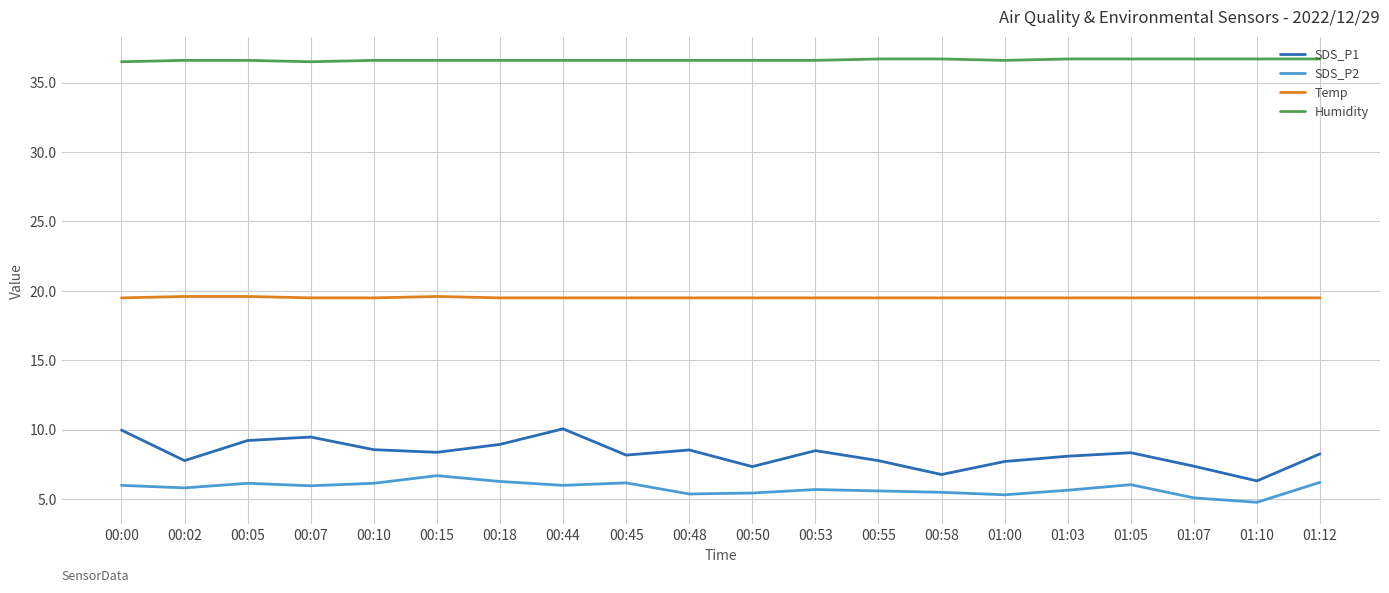

What is the difference between the SDS_P2 values at 00:07 and 00:50?

0.5